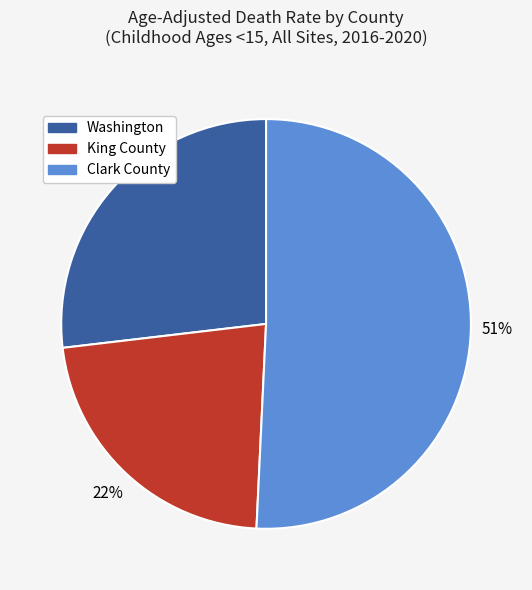

Rank the categories by value from lowest to highest.

King County, Washington, Clark County